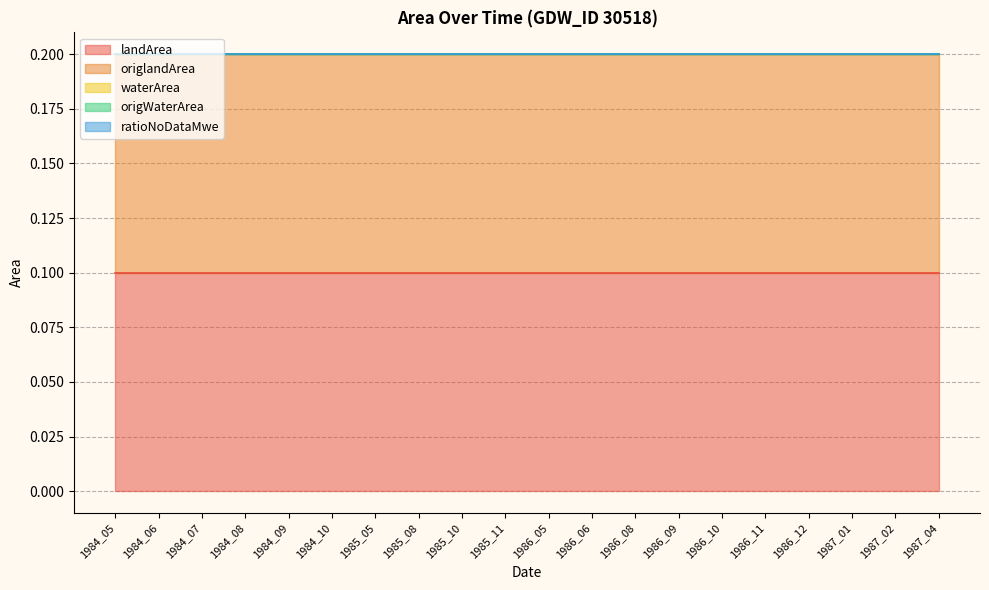

True or false: origlandArea and waterArea intersect in this chart.

False